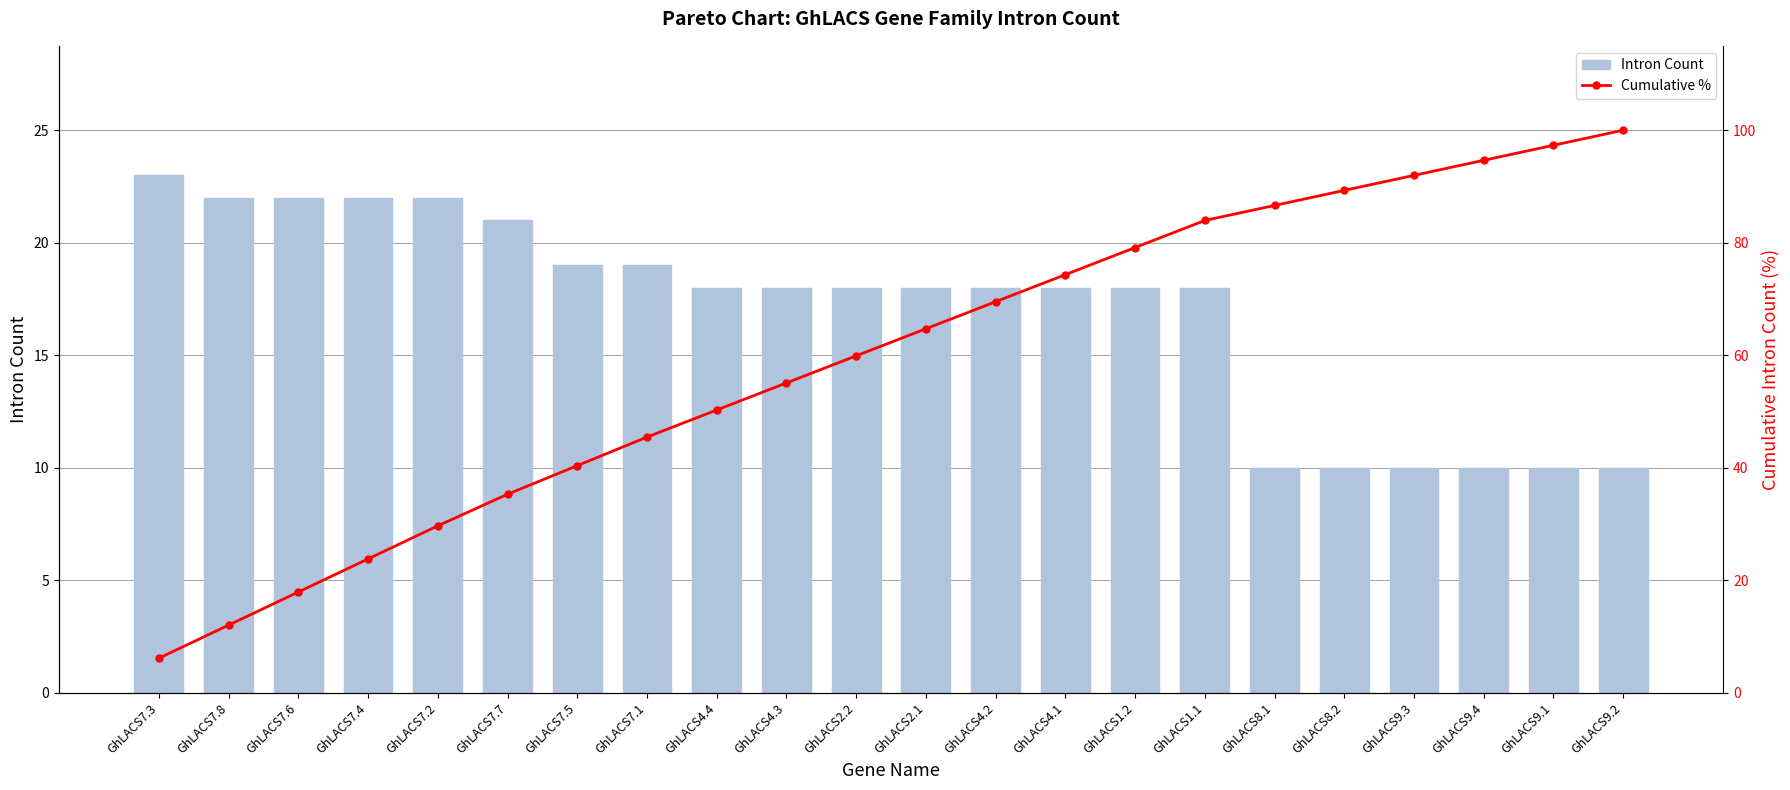

What is the average value of the Intron Count series?

17.0